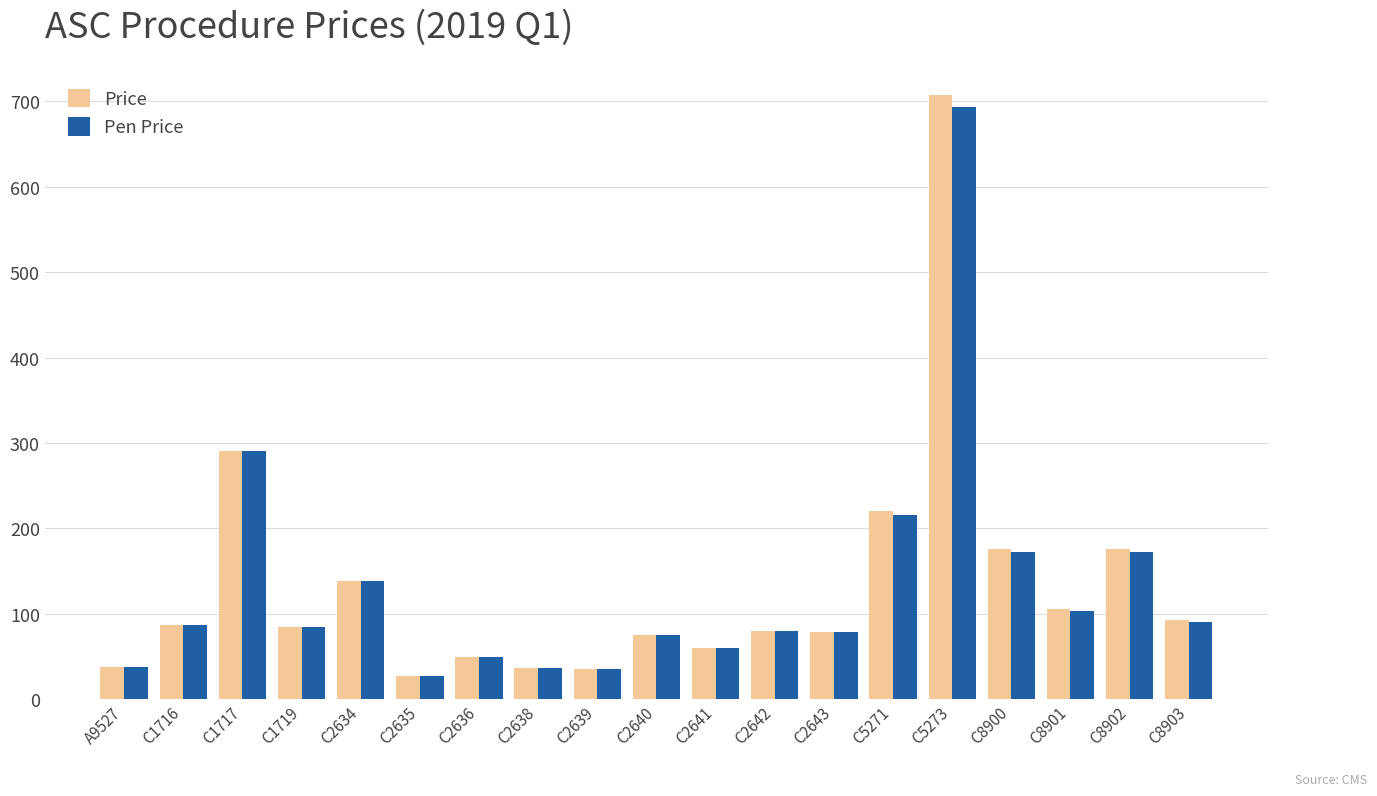

Which series has the widest spread of values?

Price